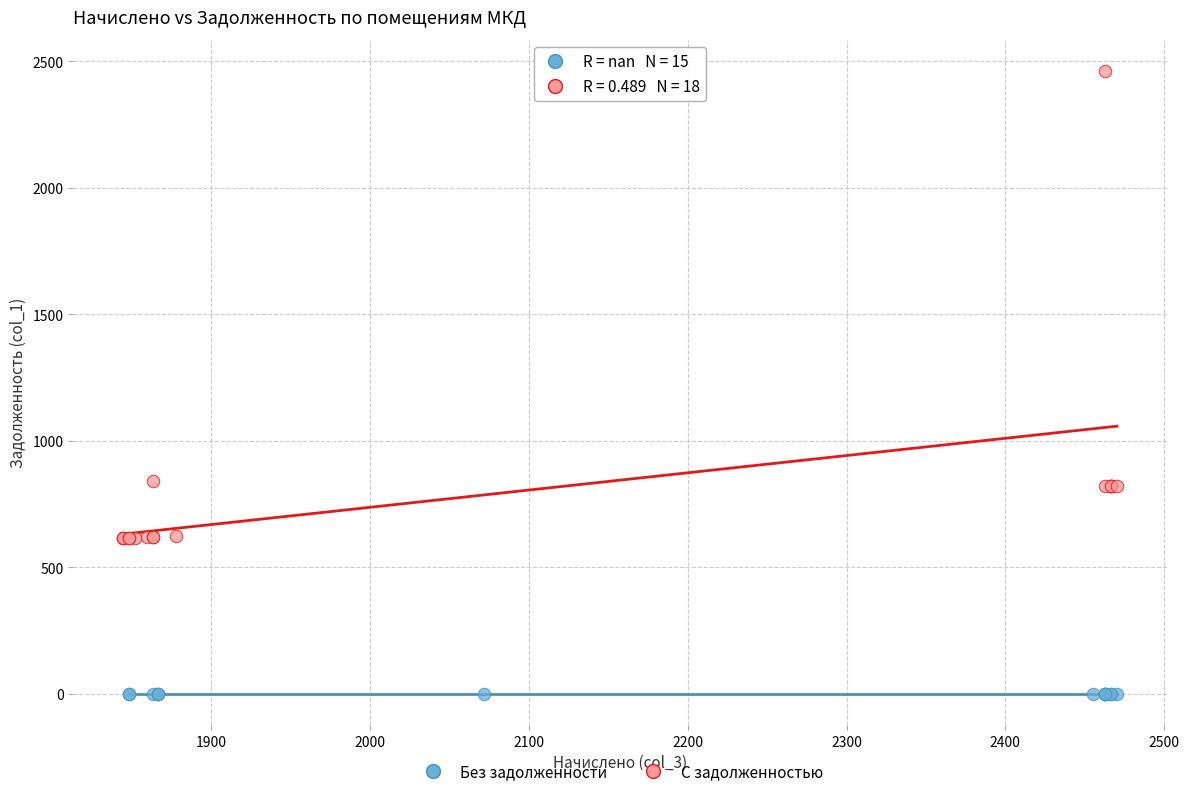

Which series reaches the minimum Y coordinate?

Без задолженности